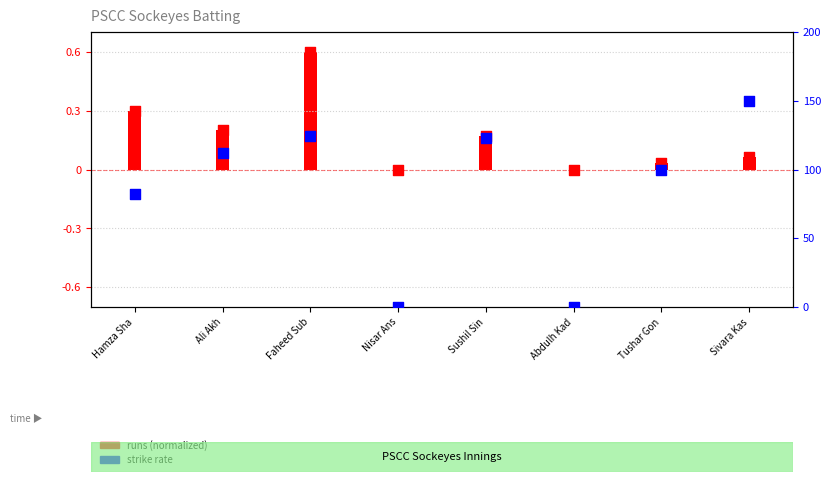

At how many categories does at least one series exceed 132?

1